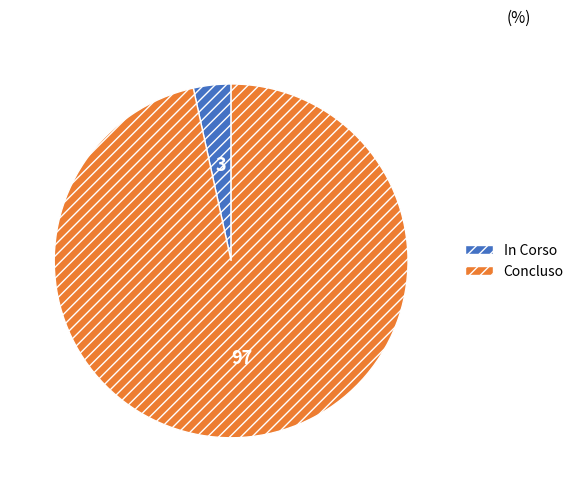

What is the smallest slice in the pie chart?

In Corso